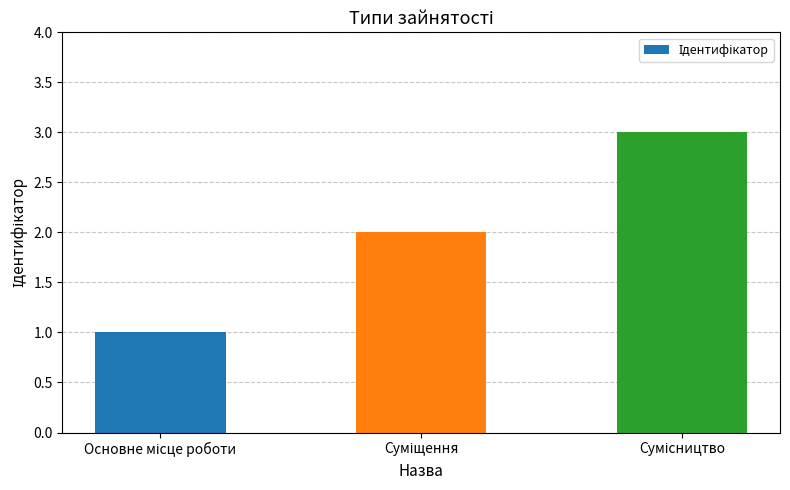

What is the greatest value displayed?

3